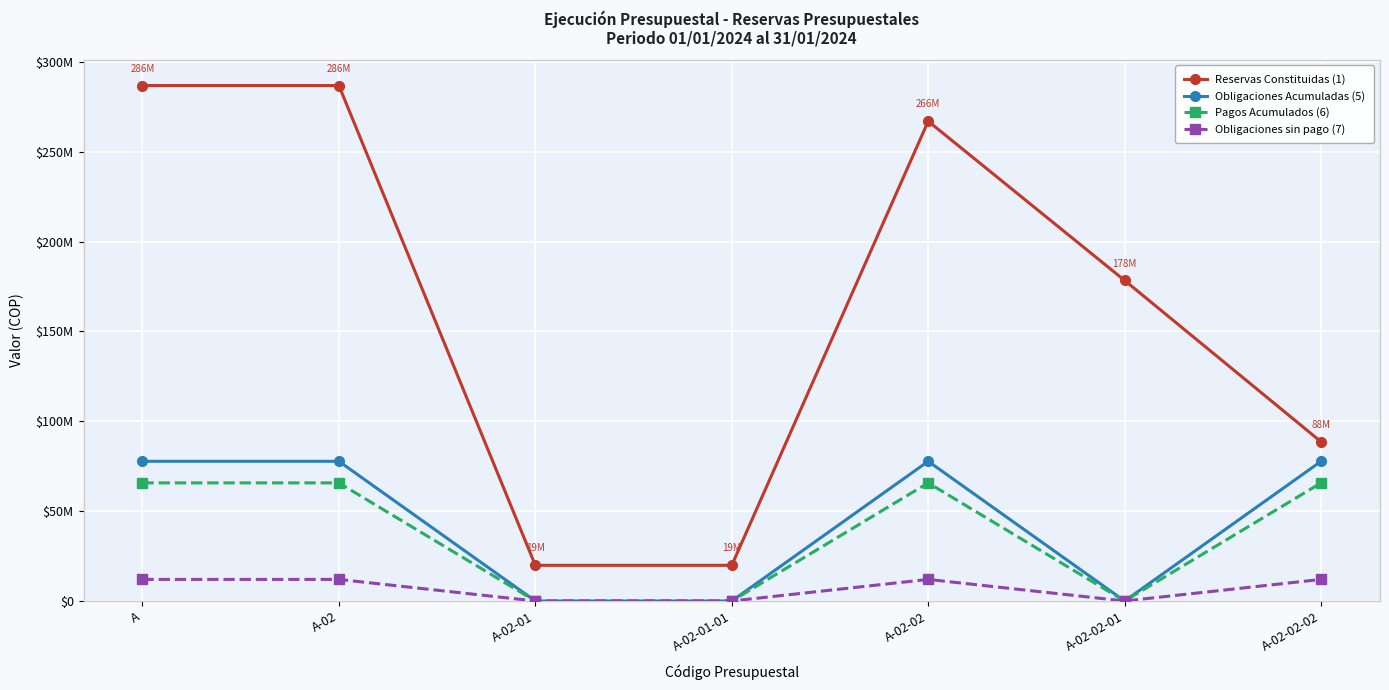

Does the chart have visible grid lines?

Yes